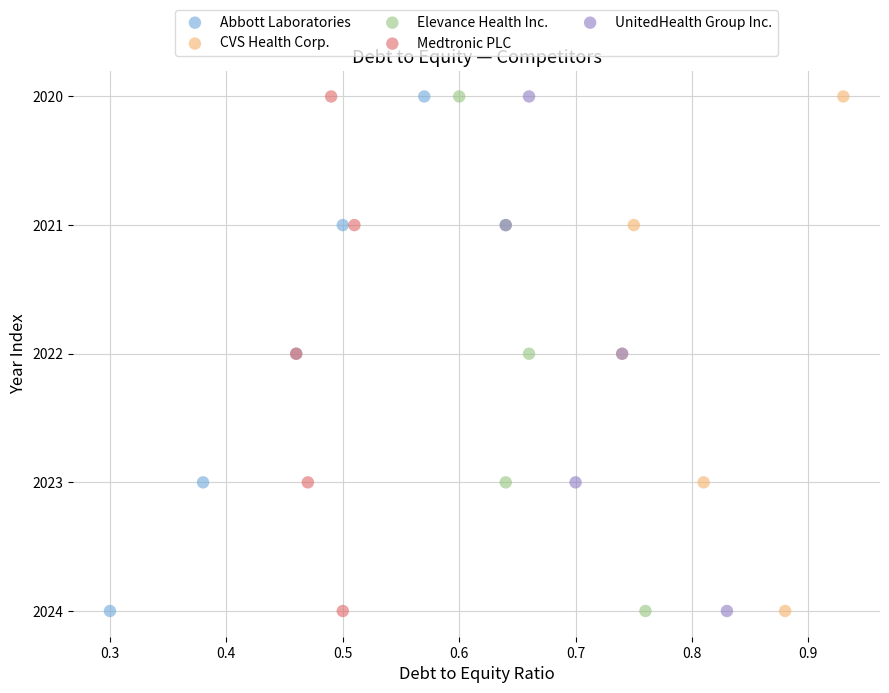

What are all the series names shown in the legend?

Abbott Laboratories, CVS Health Corp., Elevance Health Inc., Medtronic PLC, UnitedHealth Group Inc.